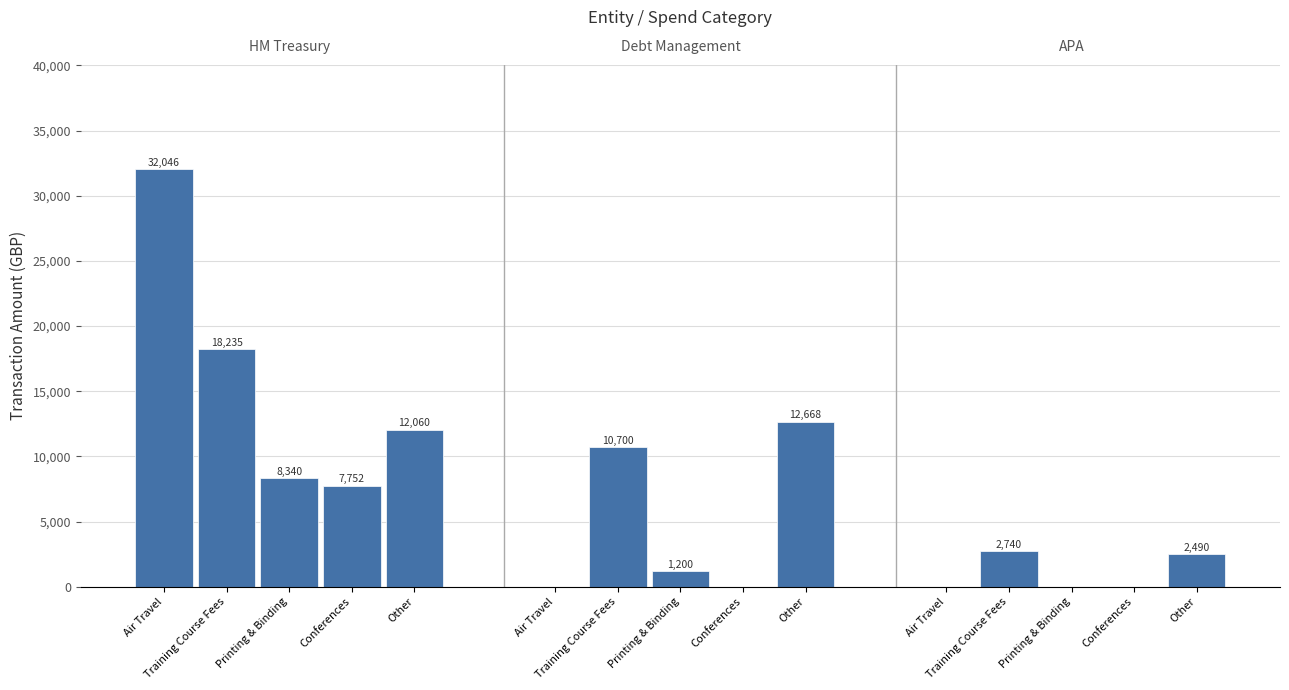

How many groups of bars are there?

3